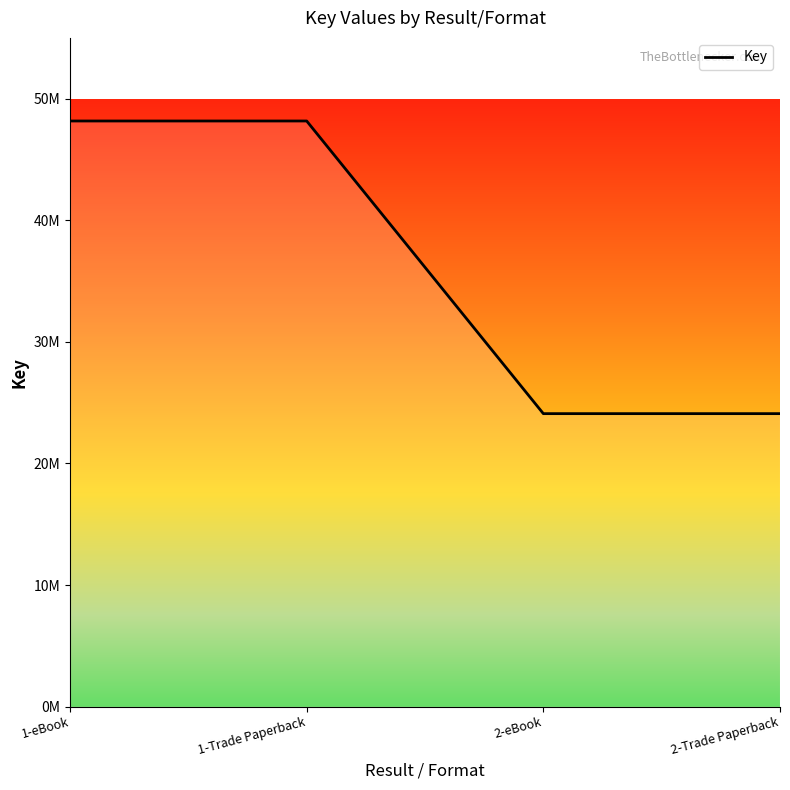

What is the change in value from 1-eBook to 2-eBook?

-24069067